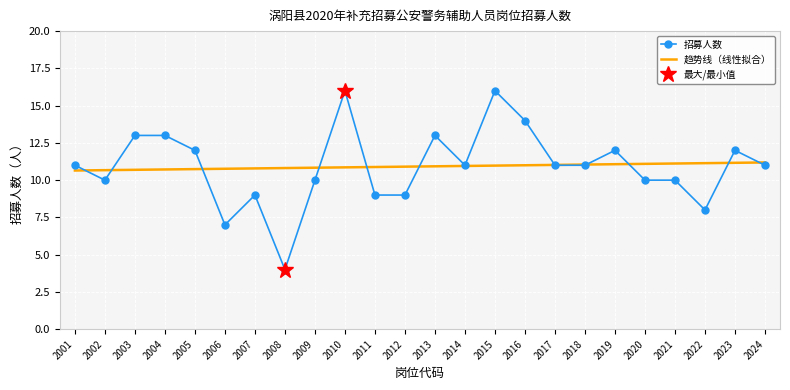

Where does the 招募人数 series first go above 11?

2003